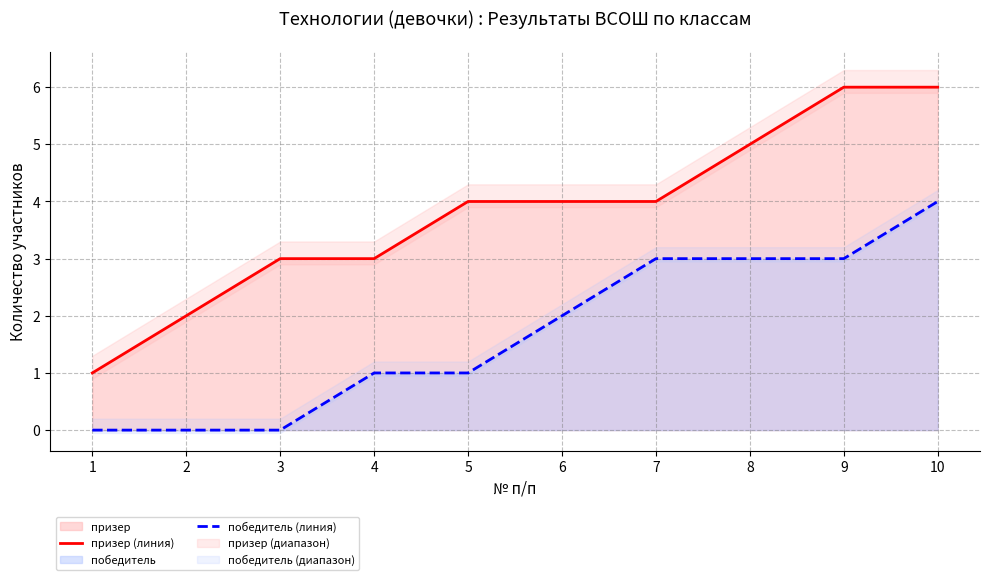

Reading left to right, transcribe all the data shown in this chart.

призер (линия): 1	2	3	3	4	4	4	5	6	6
победитель (линия): 0	0	0	1	1	2	3	3	3	4